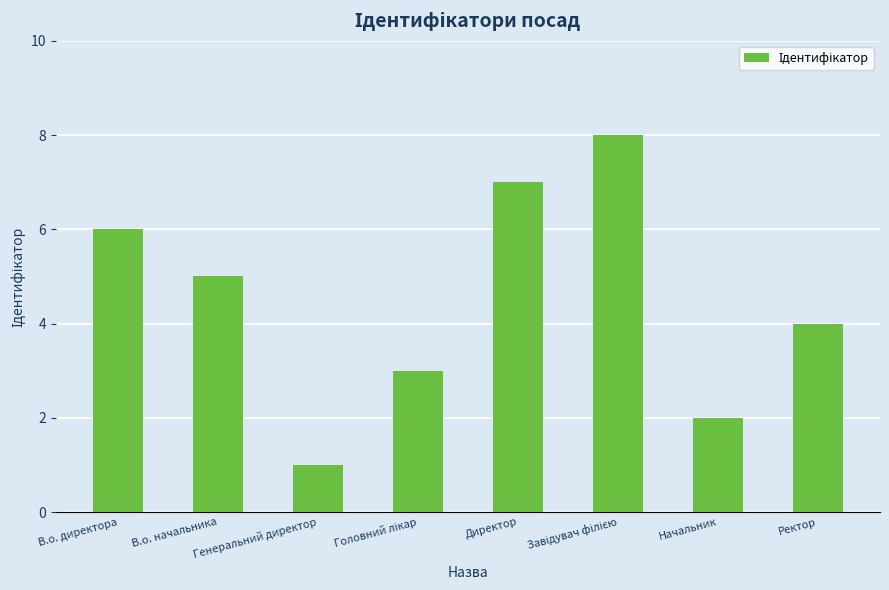

Which label corresponds to the smallest value in the chart?

Генеральний директор